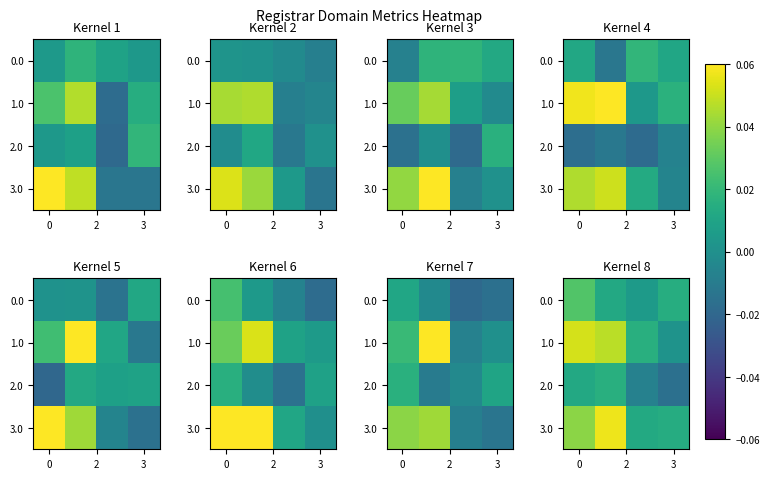

How many 2.0 values are between 0 and 1?

2